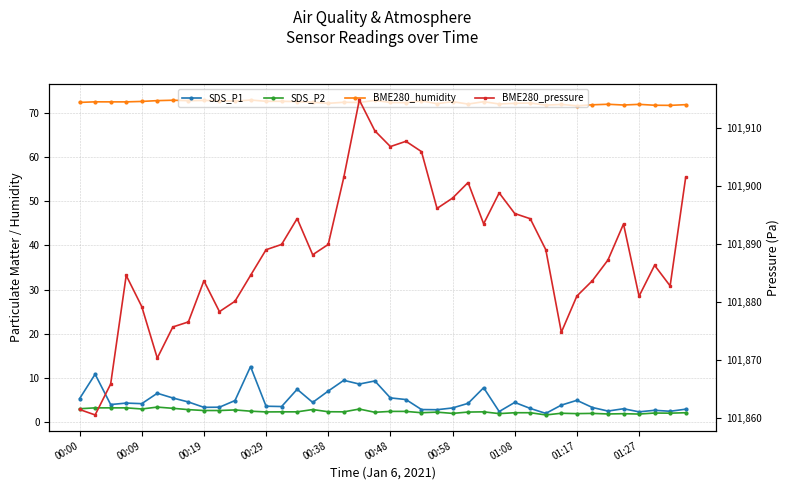

List the labels in order of SDS_P2 value, smallest first.

30, 36, 34, 35, 27, 32, 24, 33, 31, 38, 37, 22, 28, 29, 39, 19, 23, 25, 12, 13, 14, 17, 26, 16, 20, 21, 11, 01:17, 01:27, 10, 01:08, 15, 18, 00:38, 00:00, 00:58, 00:09, 00:19, 00:29, 00:48